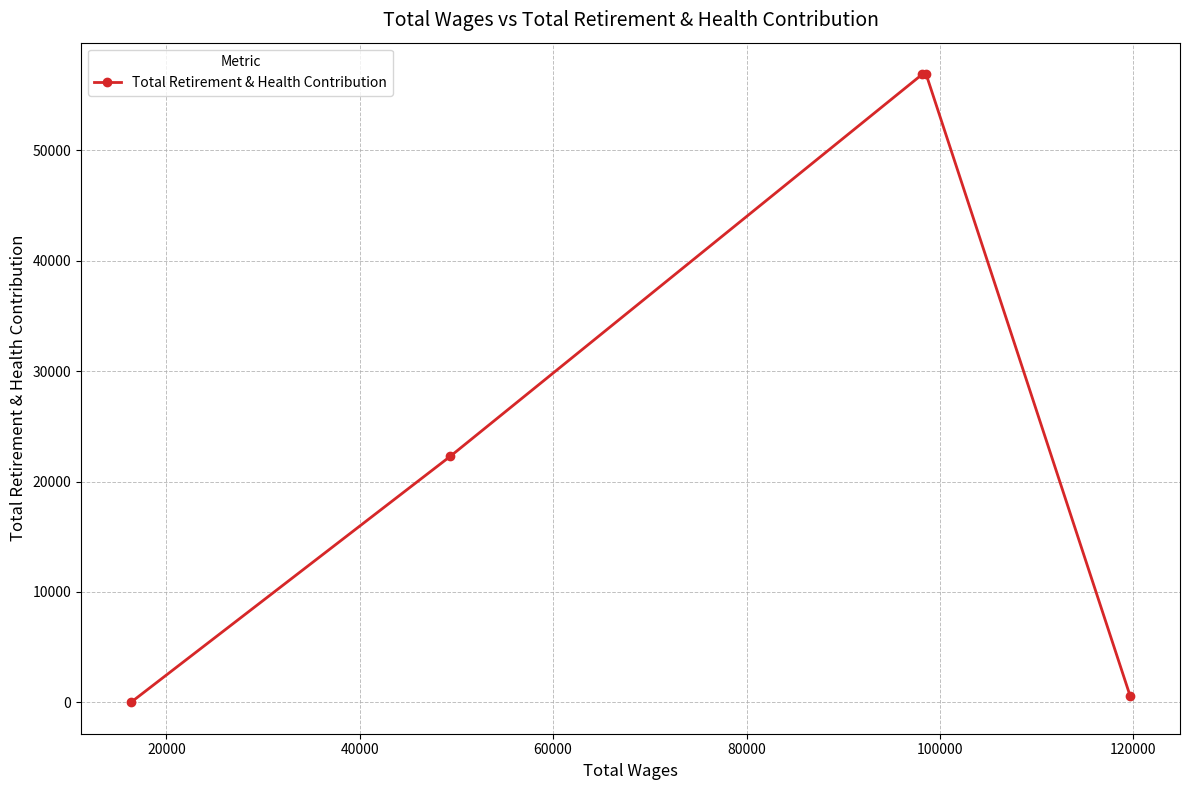

How many series are shown in this chart?

1